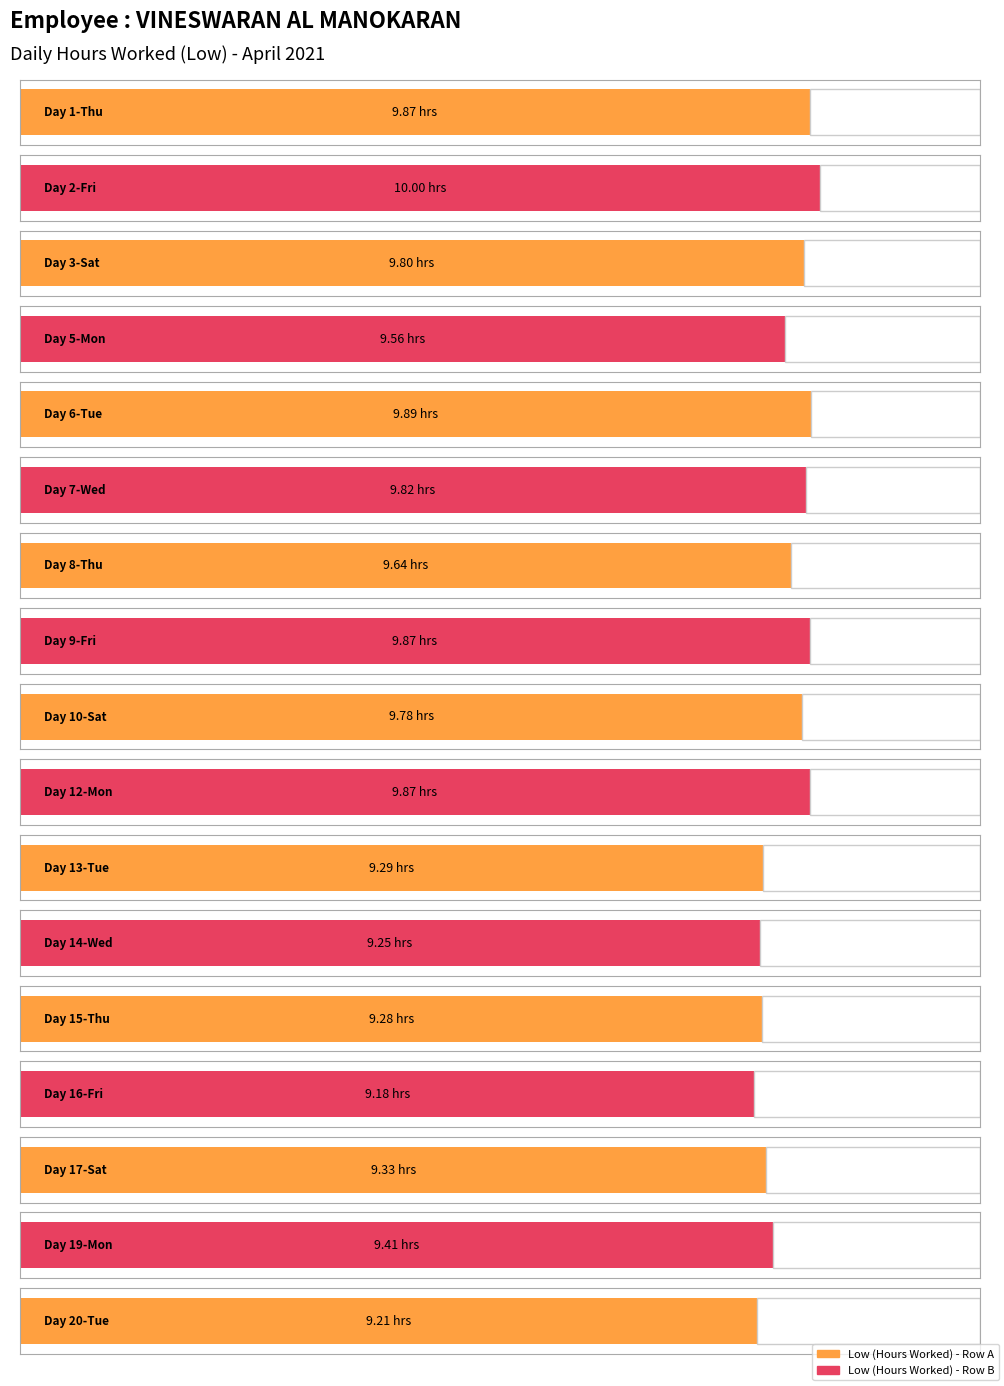

What is the ratio of the value at 1-Thu to the value at 13-Tue?

1.1